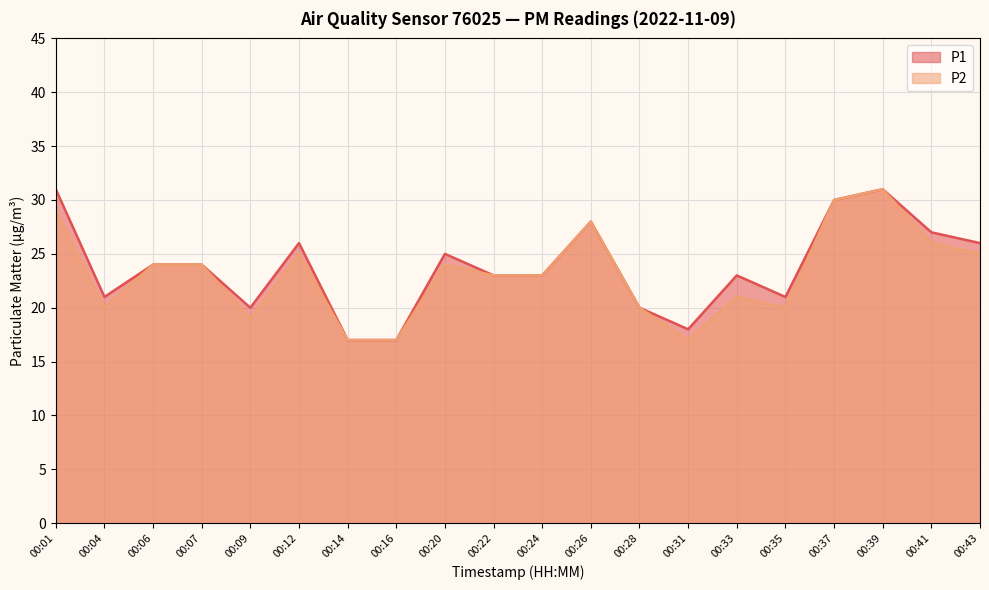

Which has a higher value, 00:22 or 00:24?

00:22